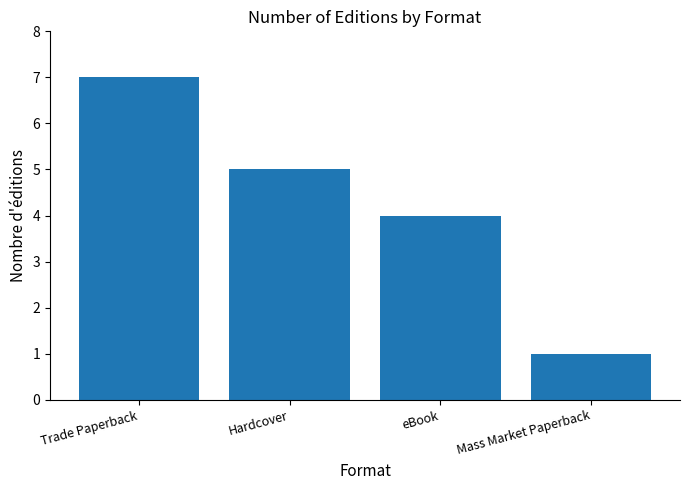

At which label is the value closest to 4?

eBook